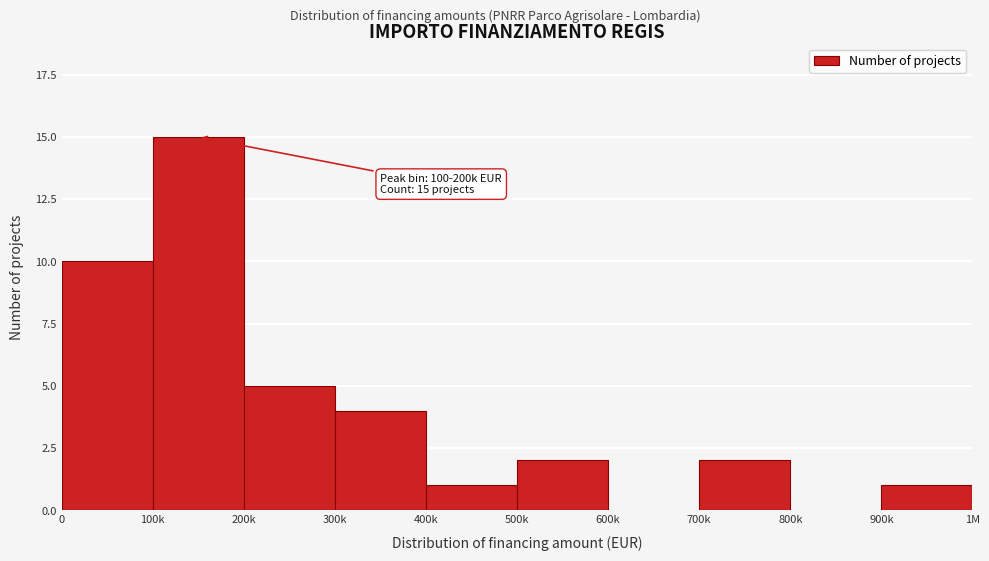

Reading left to right, extract all data points from this chart.

0=10	100k=15	200k=5	300k=4	400k=1	500k=2	600k=0	700k=2	800k=0	900k=1